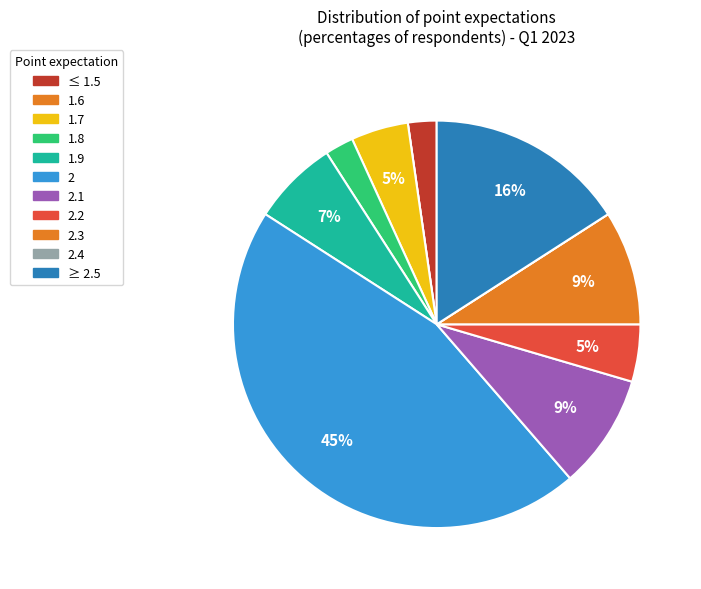

The 2.1 slice represents 1% of the pie. True or false?

False